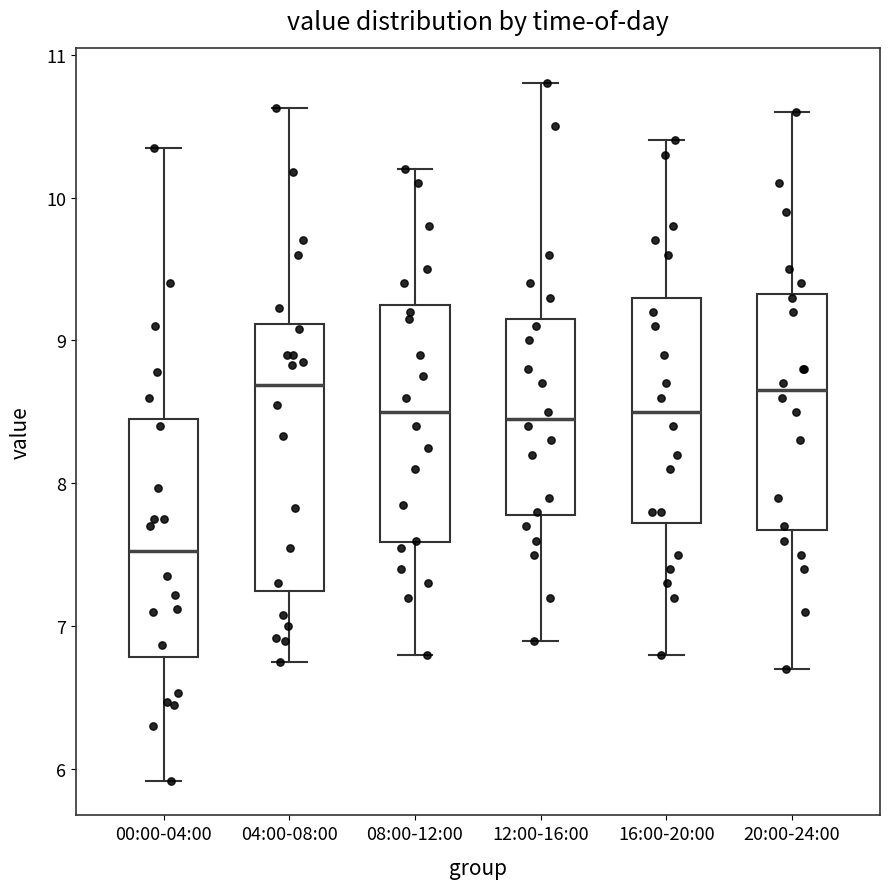

Where does the lower whisker of the box for 12:00-16:00 end on the y-axis? The values are not printed on the chart, so give them approximately, as read against the axis.

6.9